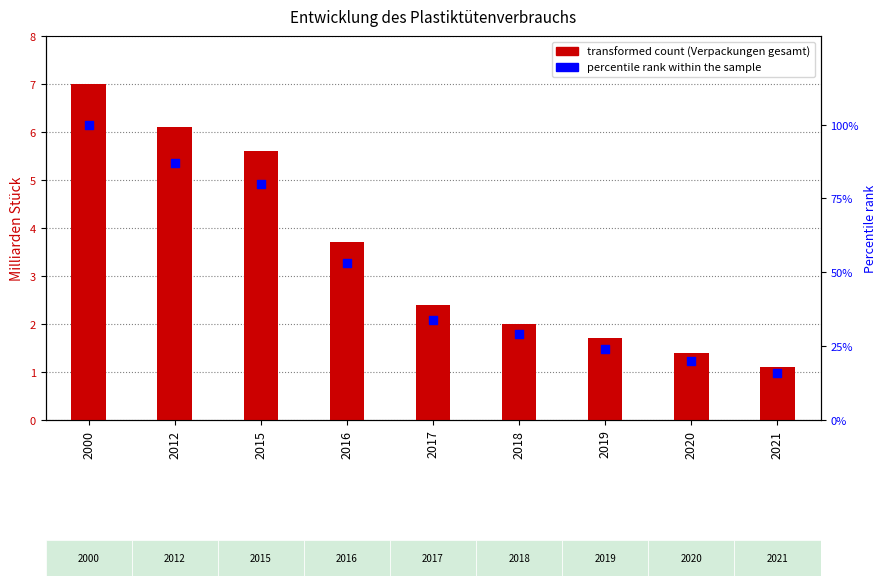

Which series contains the lowest Y value?

Verpackungen gesamt